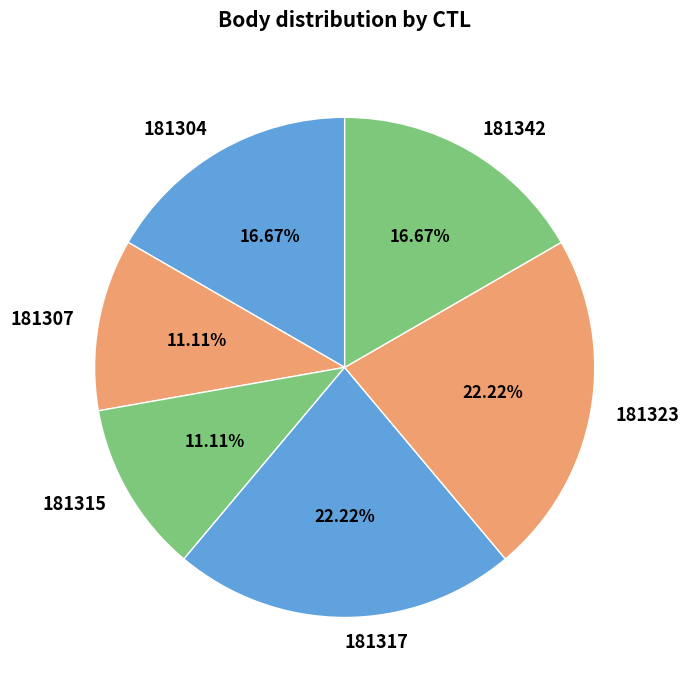

Is it true that 181304 is 17% of the pie?

True